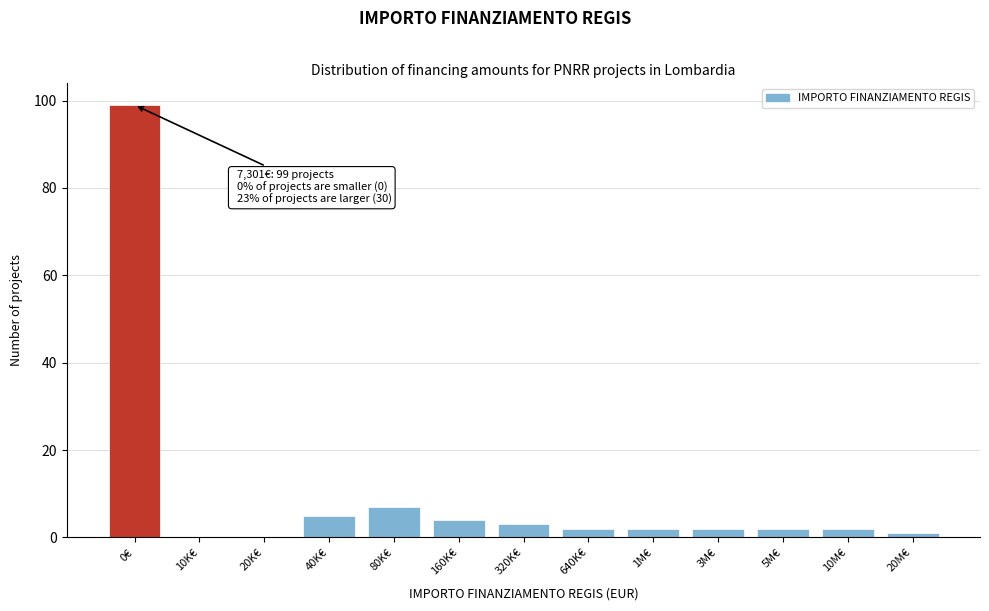

Reading left to right, extract all data points from this chart.

0€=99	10K€=0	20K€=0	40K€=5	80K€=7	160K€=4	320K€=3	640K€=2	1M€=2	3M€=2	5M€=2	10M€=2	20M€=1